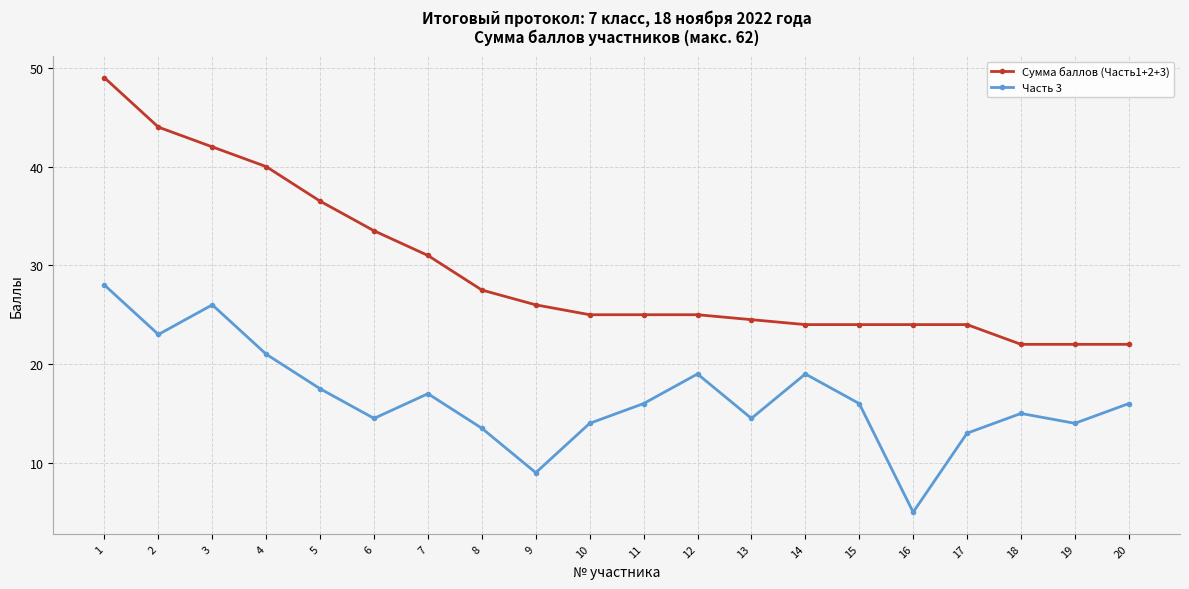

What is the value of the Сумма баллов (Часть1+2+3) point at the 6th from the left?

33.5